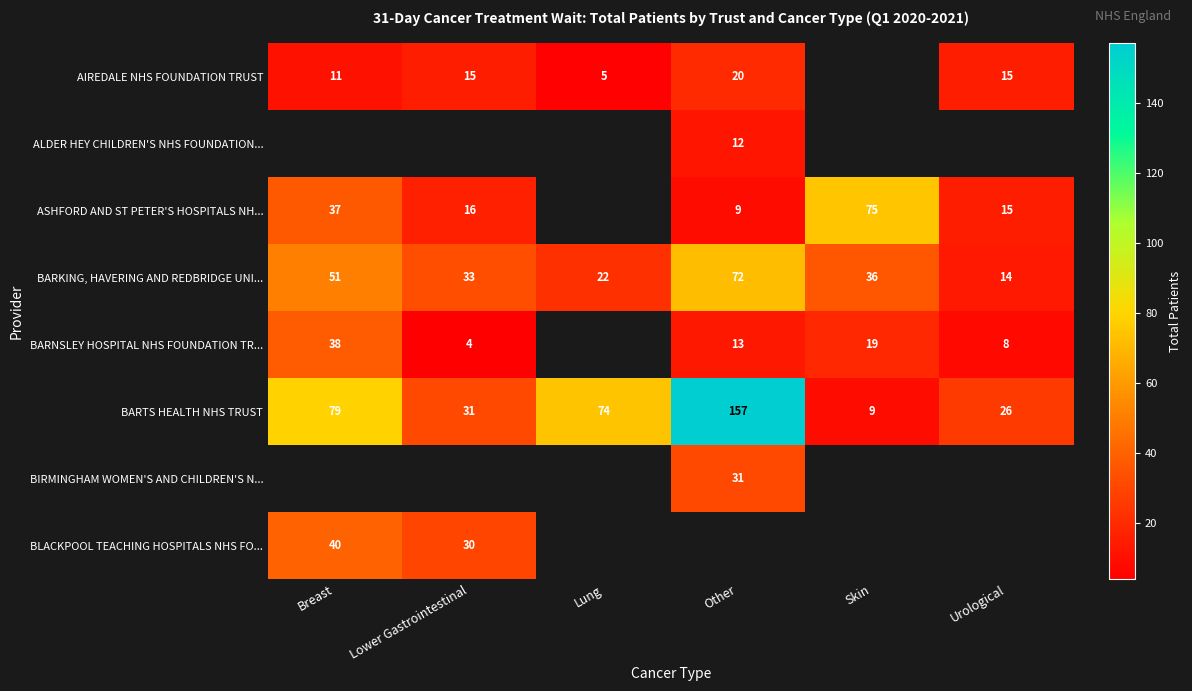

At which label does BARKING, HAVERING AND REDBRIDGE UNI... first exceed 36?

Breast